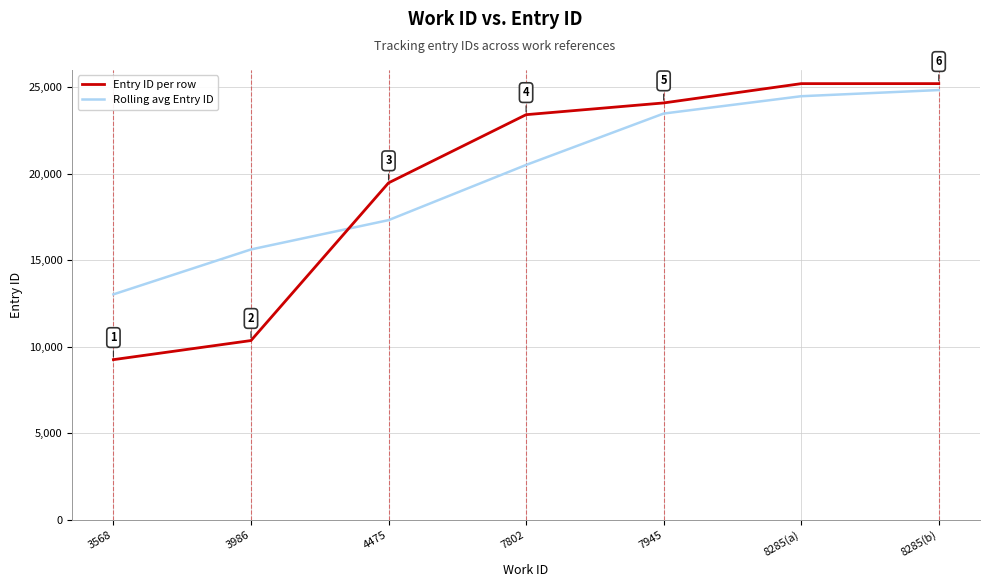

Rank the series by their maximum value, from highest to lowest.

Entry ID per row, Rolling avg Entry ID